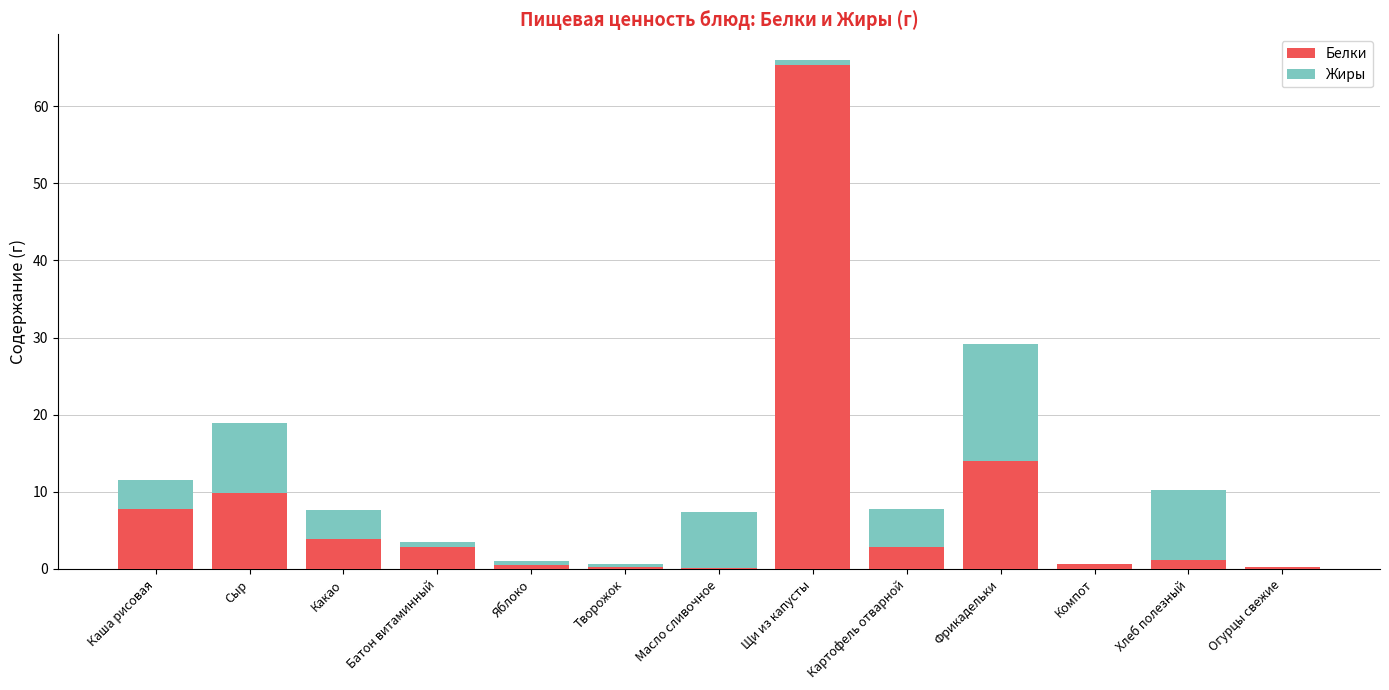

At which category is the sum across all series the highest?

Щи из капусты